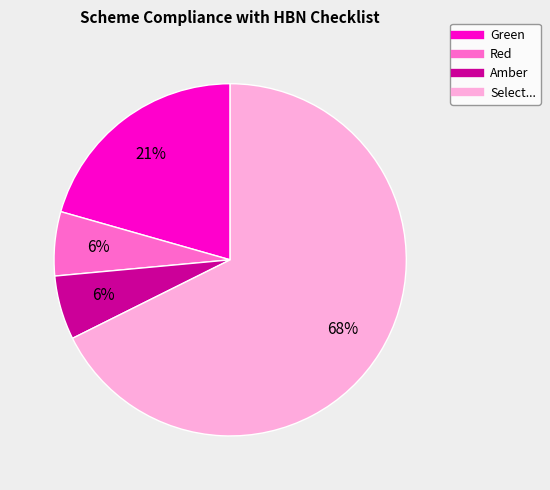

To the nearest percent, what is the average slice percentage?

25%